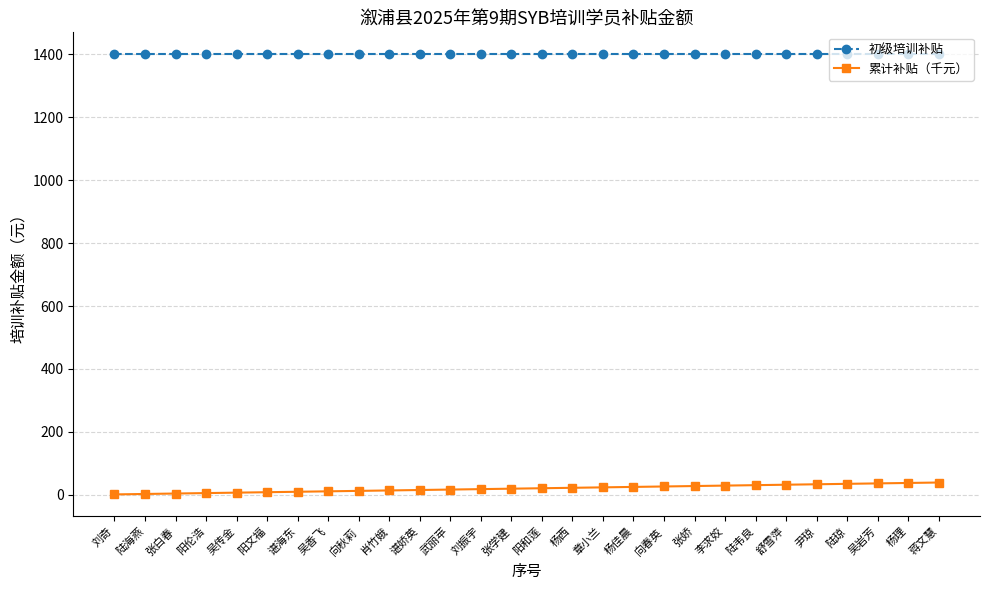

At how many categories does at least one series exceed 748?

28